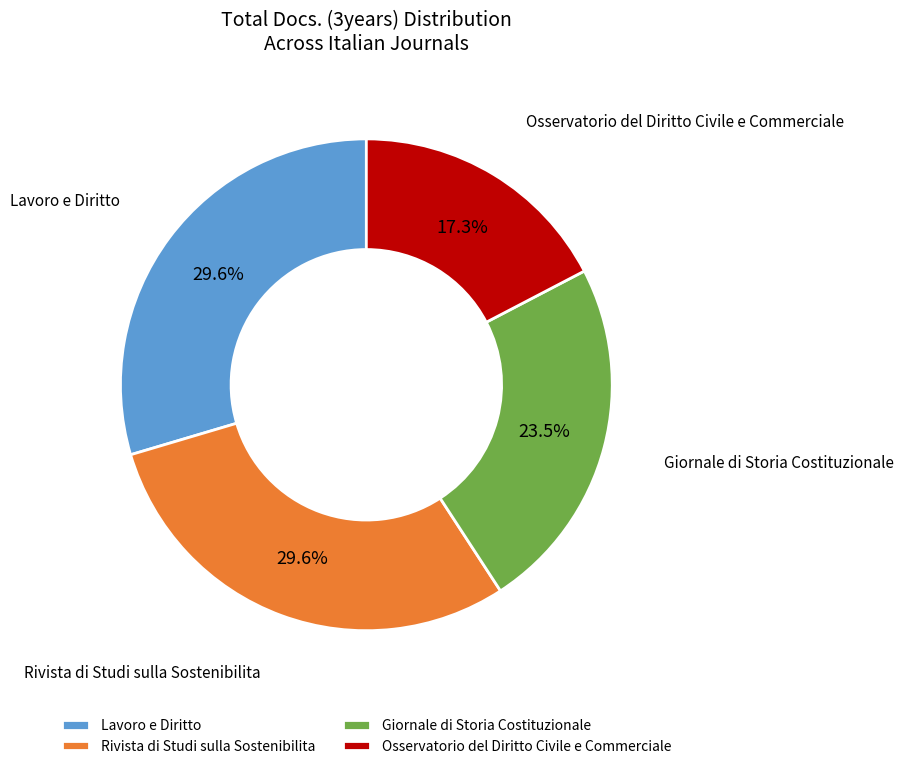

True or false: Giornale di Storia Costituzionale accounts for 37% of the total.

False